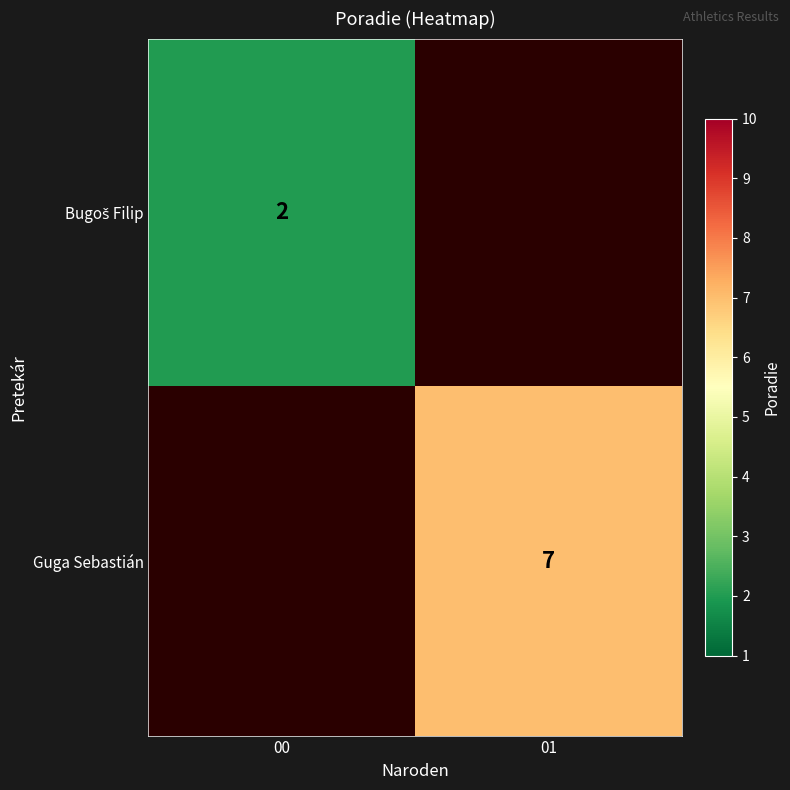

The value of Guga Sebastián at 01 is 7. True or false?

True